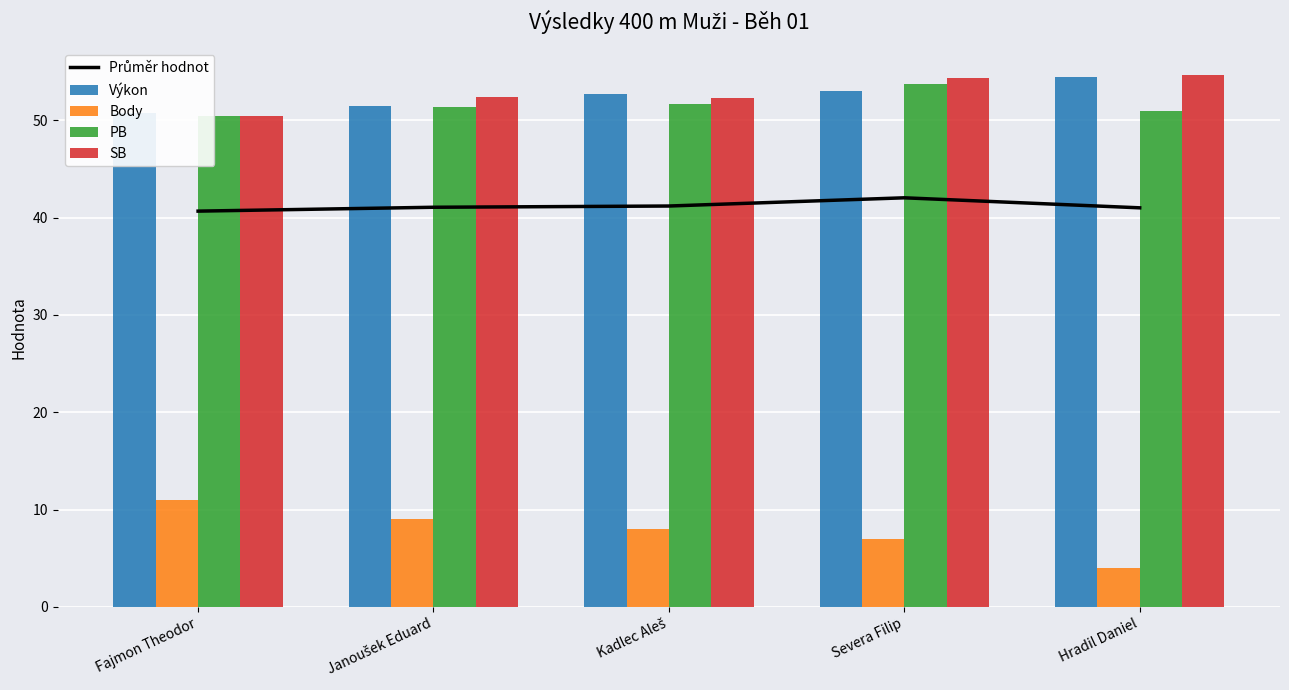

At which label does PB first exceed 51?

Janoušek Eduard